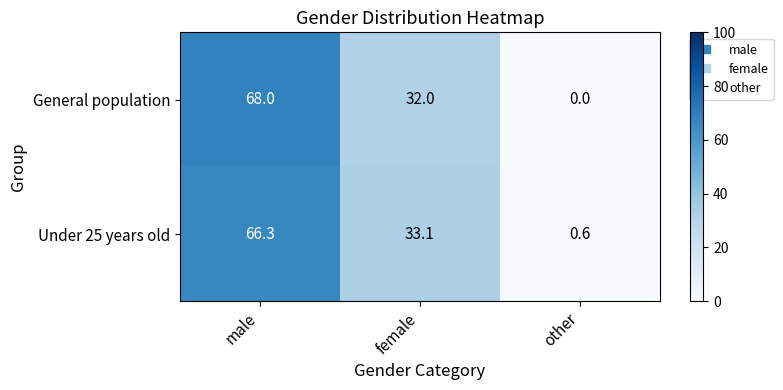

How many values in the General population series are below 32?

1